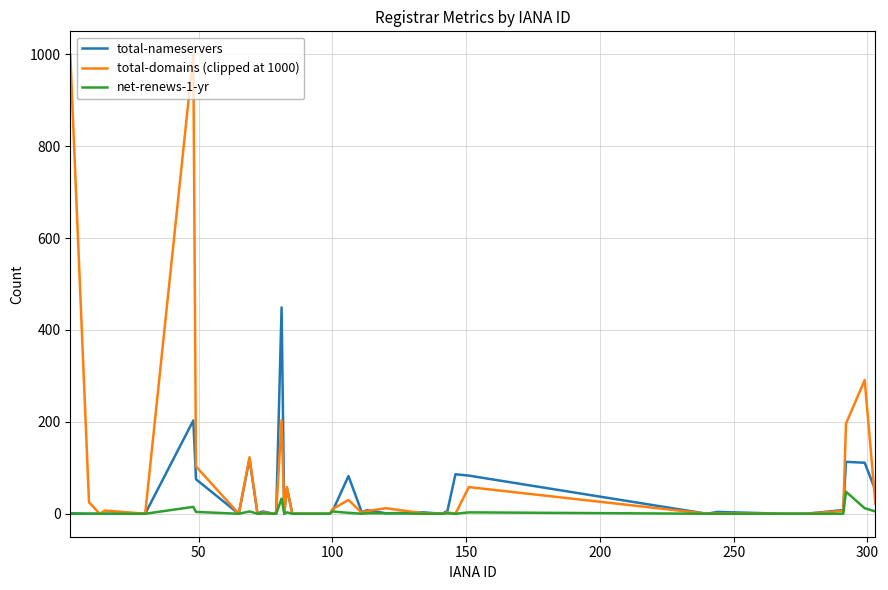

Does the chart have visible grid lines?

Yes